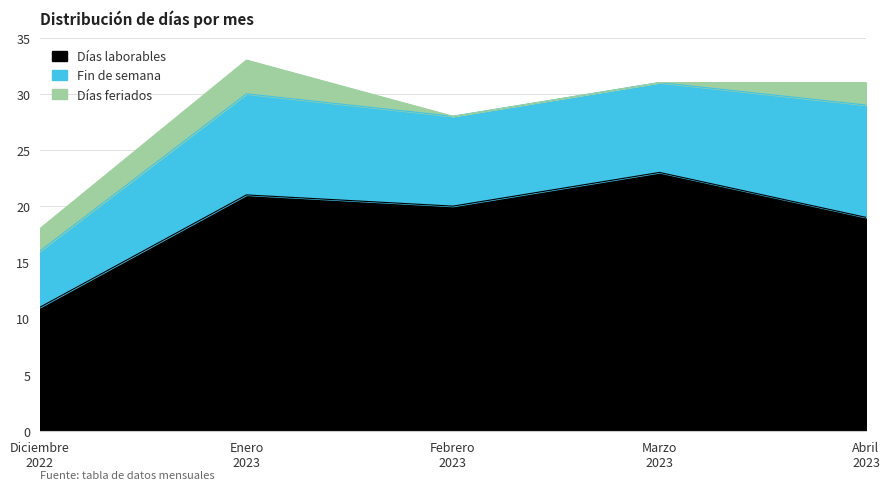

At which label does Días laborables reach its peak?

Marzo
2023